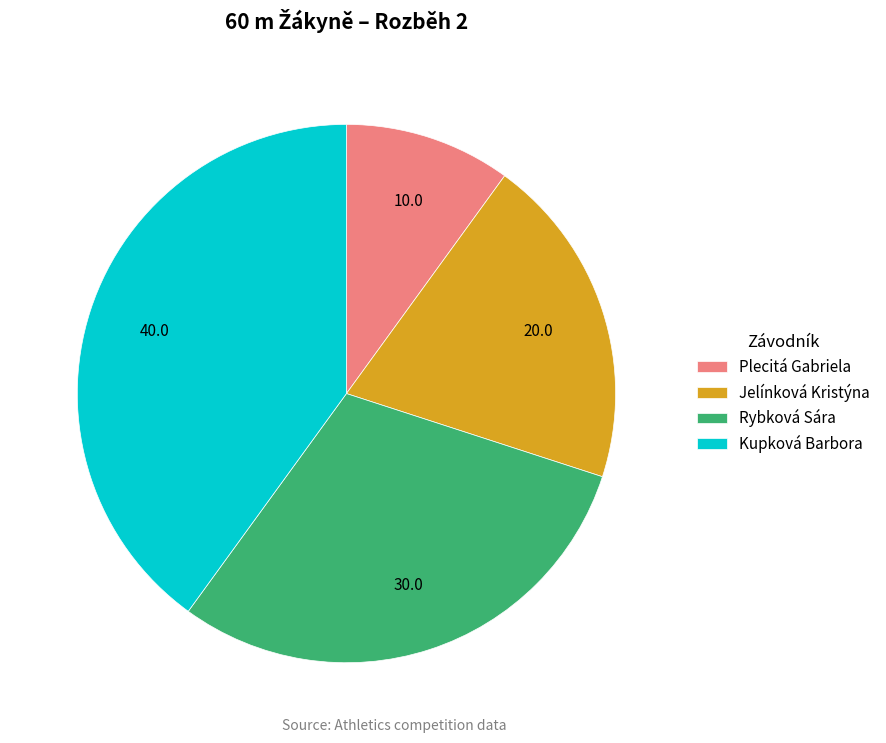

Is Rybková Sára the majority of the pie?

No